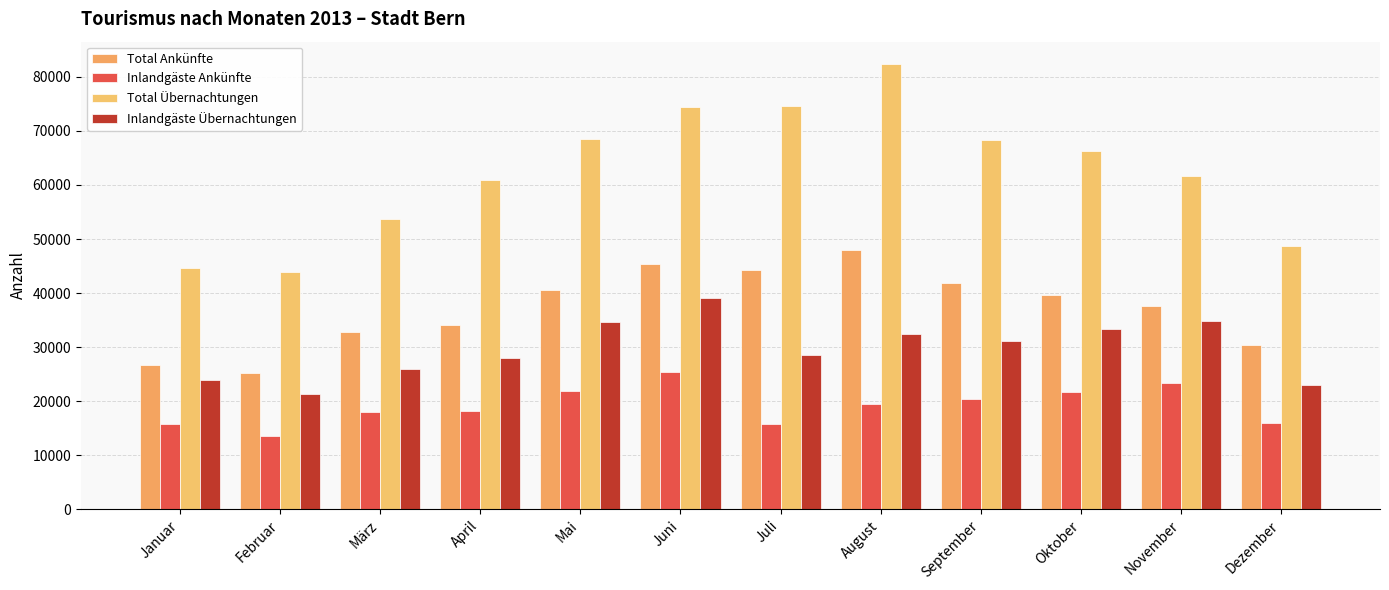

What is the average value of the Total Übernachtungen series?

62350